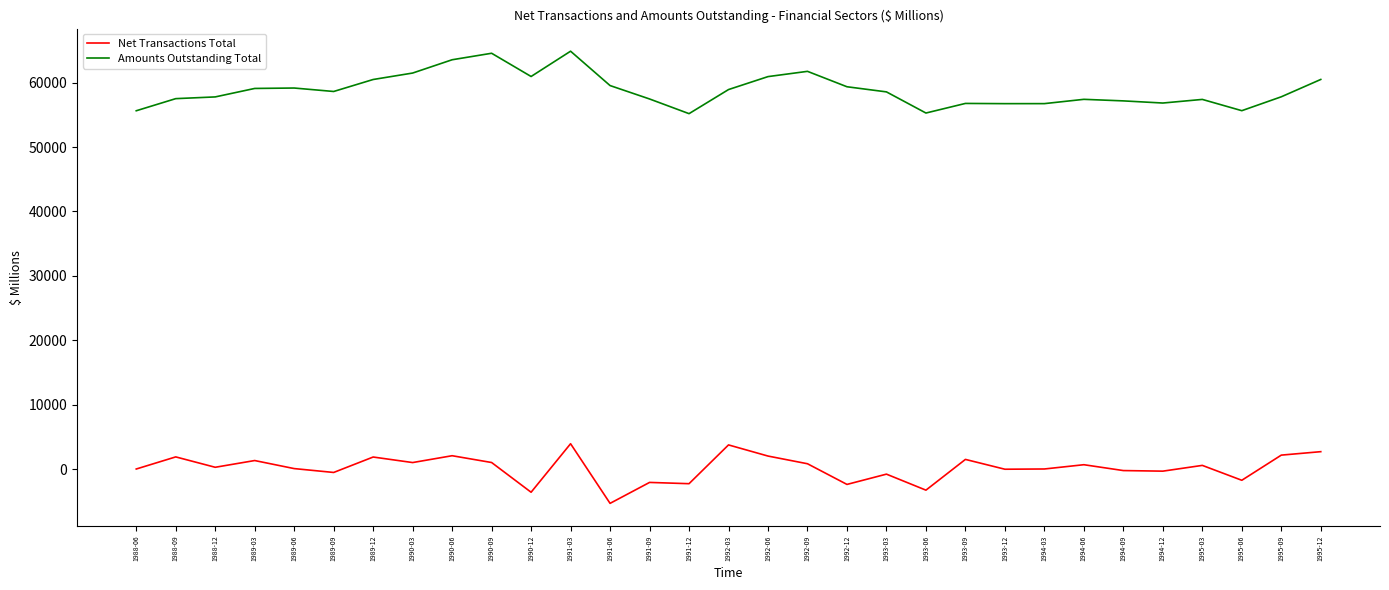

What is the minimum value shown in the chart?

-5336